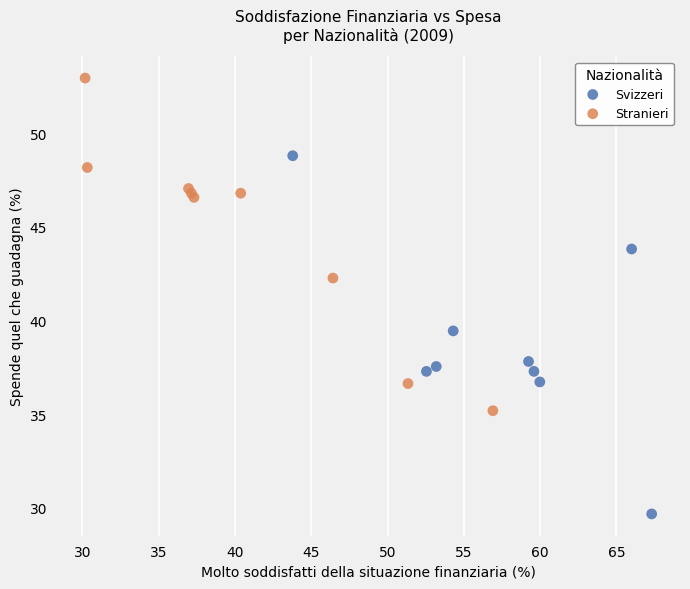

What are all the series names shown in the legend?

Svizzeri, Stranieri